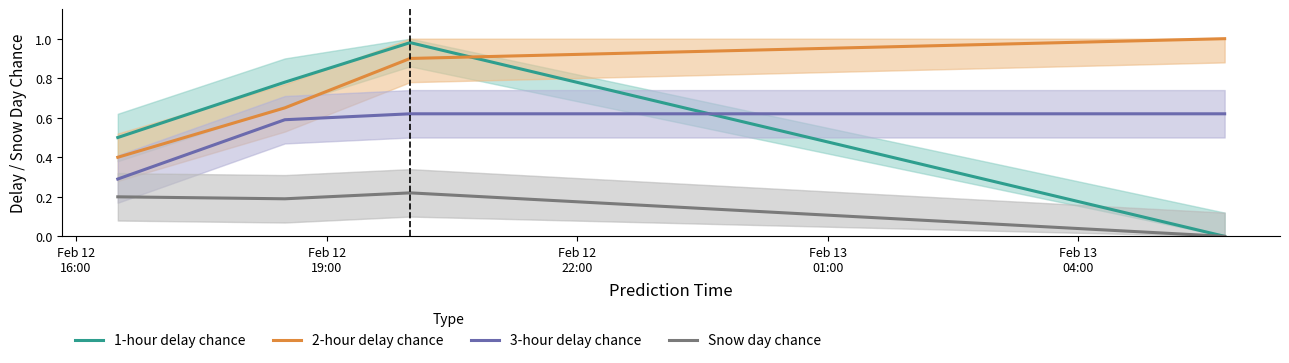

What is the maximum value shown in the chart?

1.0